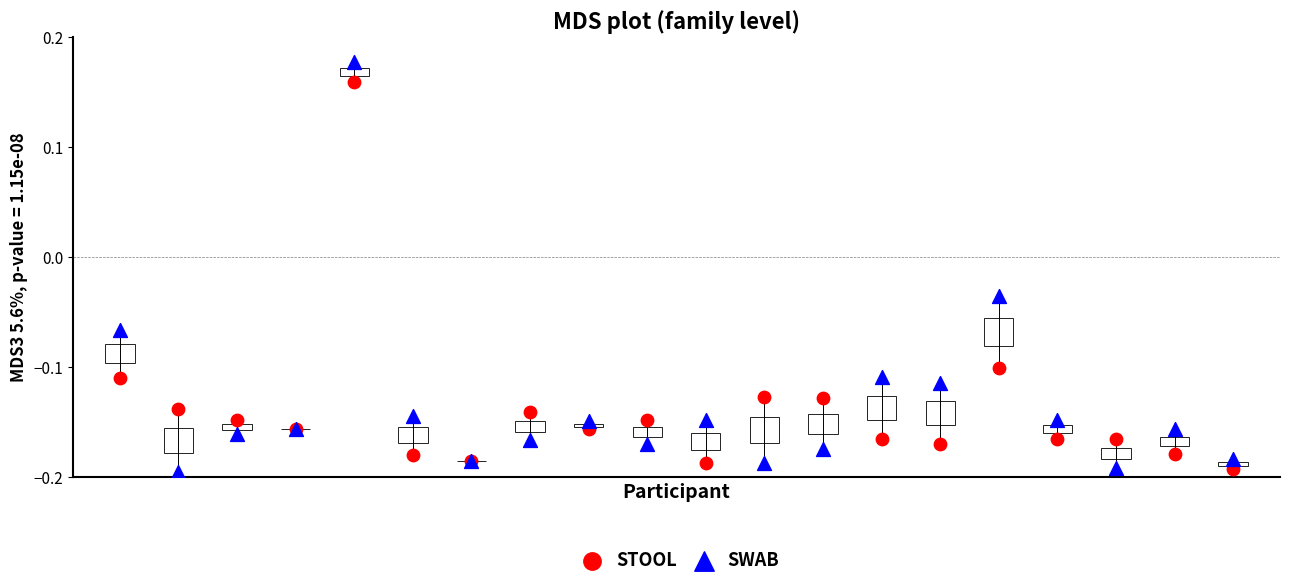

Which series has the largest Y range (max minus min)?

SWAB